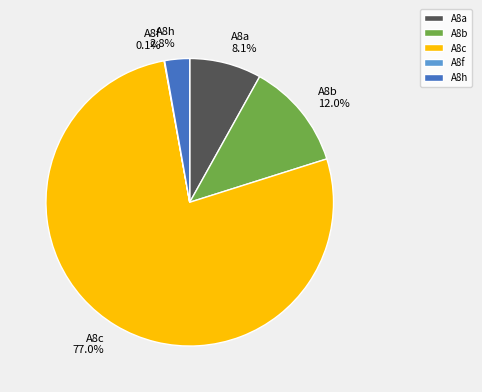

Is it true that A8a is 1% of the pie?

False